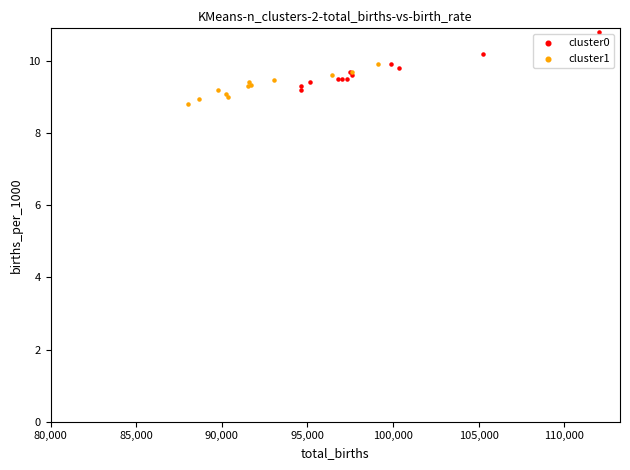

Which series reaches the maximum Y coordinate?

cluster0